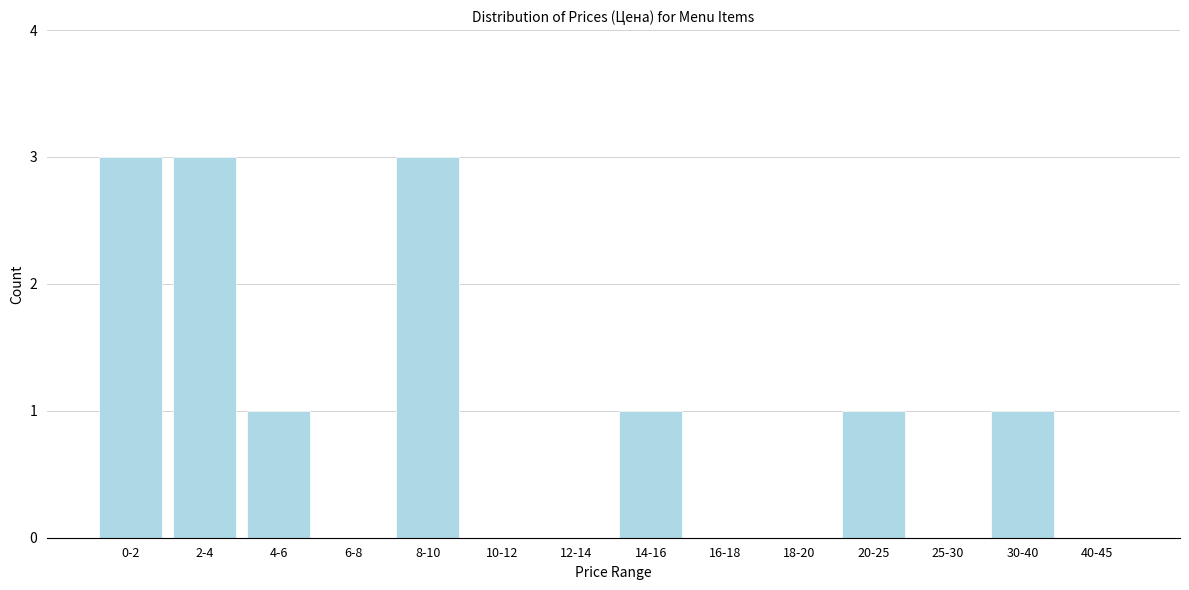

Reading right to left, extract all data points from this chart.

40-45=0	30-40=1	25-30=0	20-25=1	18-20=0	16-18=0	14-16=1	12-14=0	10-12=0	8-10=3	6-8=0	4-6=1	2-4=3	0-2=3